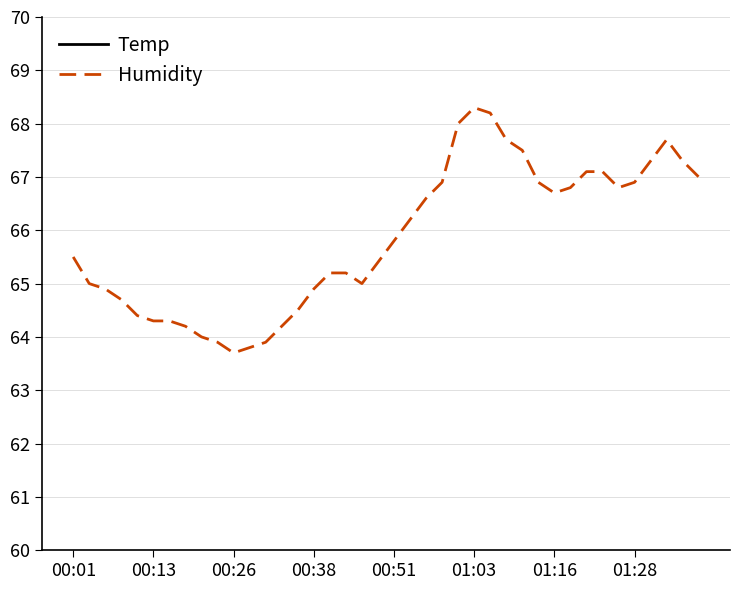

List the series in order of their peak value, lowest first.

Temp, Humidity